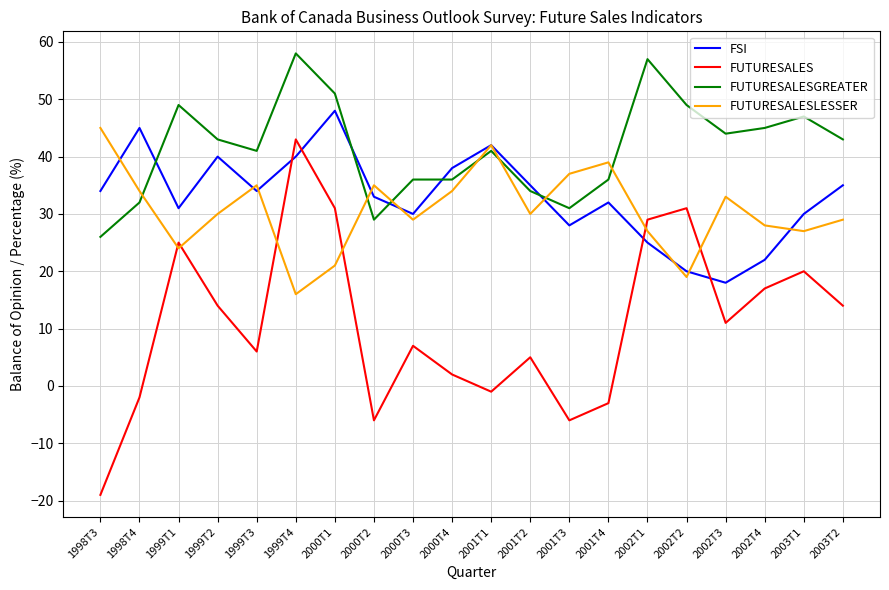

At which label does FUTURESALESGREATER first exceed 43?

1999T1